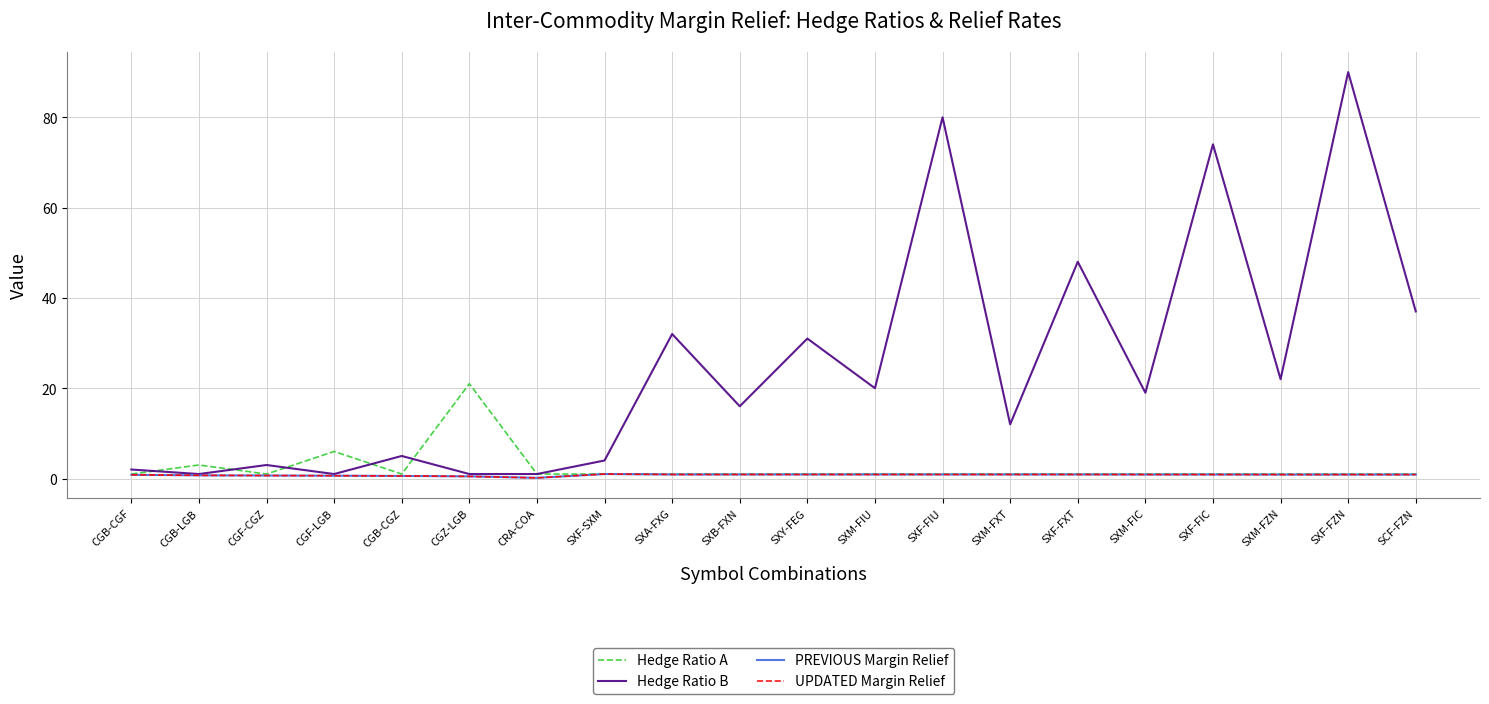

Which series has the widest spread of values?

Hedge Ratio B